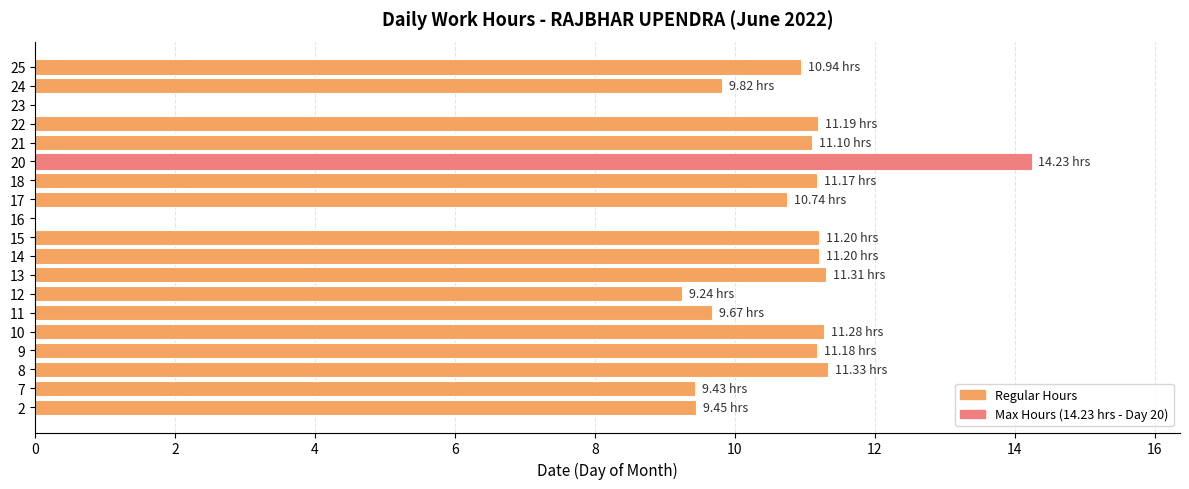

Between 24 and 17, which is larger?

17